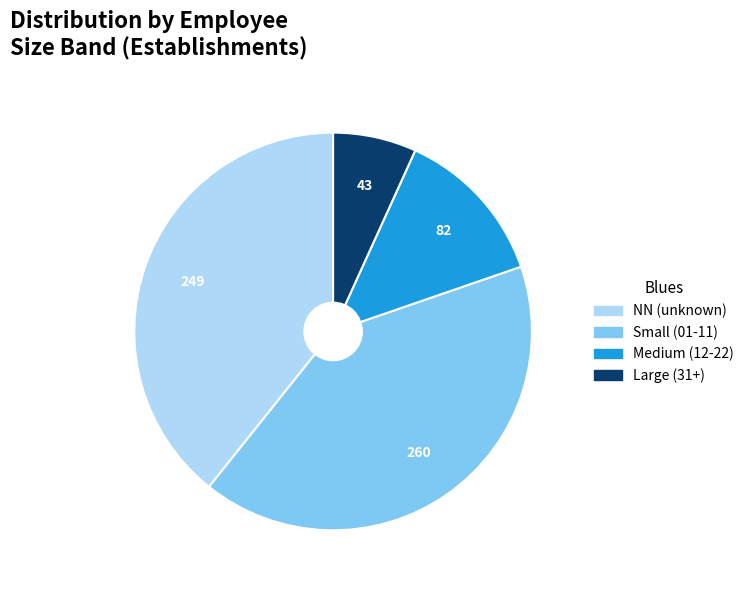

Is there any slice that represents more than half of the pie?

No